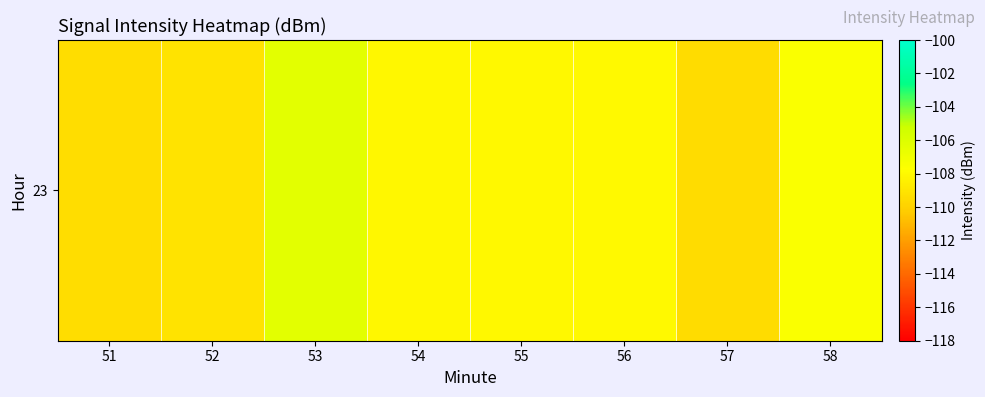

Reading right to left, list all the values displayed in this chart.

58=-107.5	57=-109.4	56=-108.0	55=-108.1	54=-108.1	53=-106.4	52=-109.1	51=-109.4